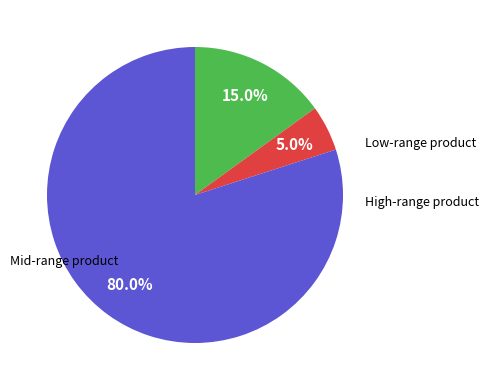

Does any single category account for the majority?

Yes